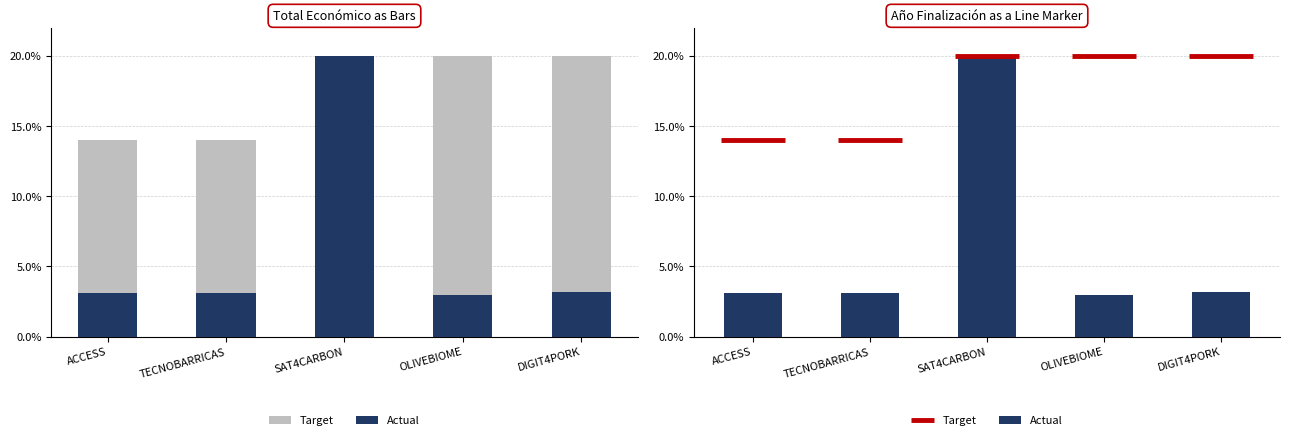

Is it true that Target equals 0.0 at DIGIT4PORK?

True